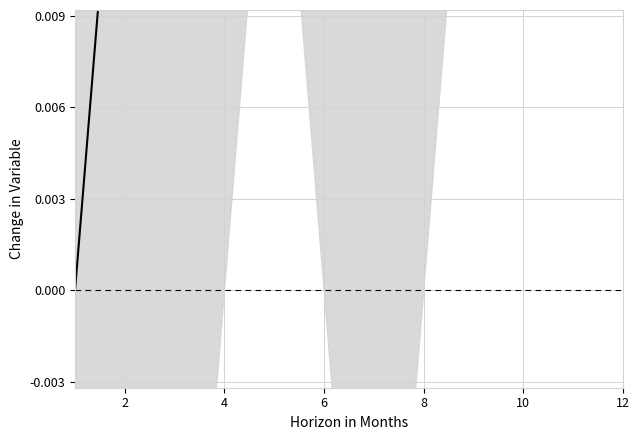

What is the label of the 12th point from the right?

2